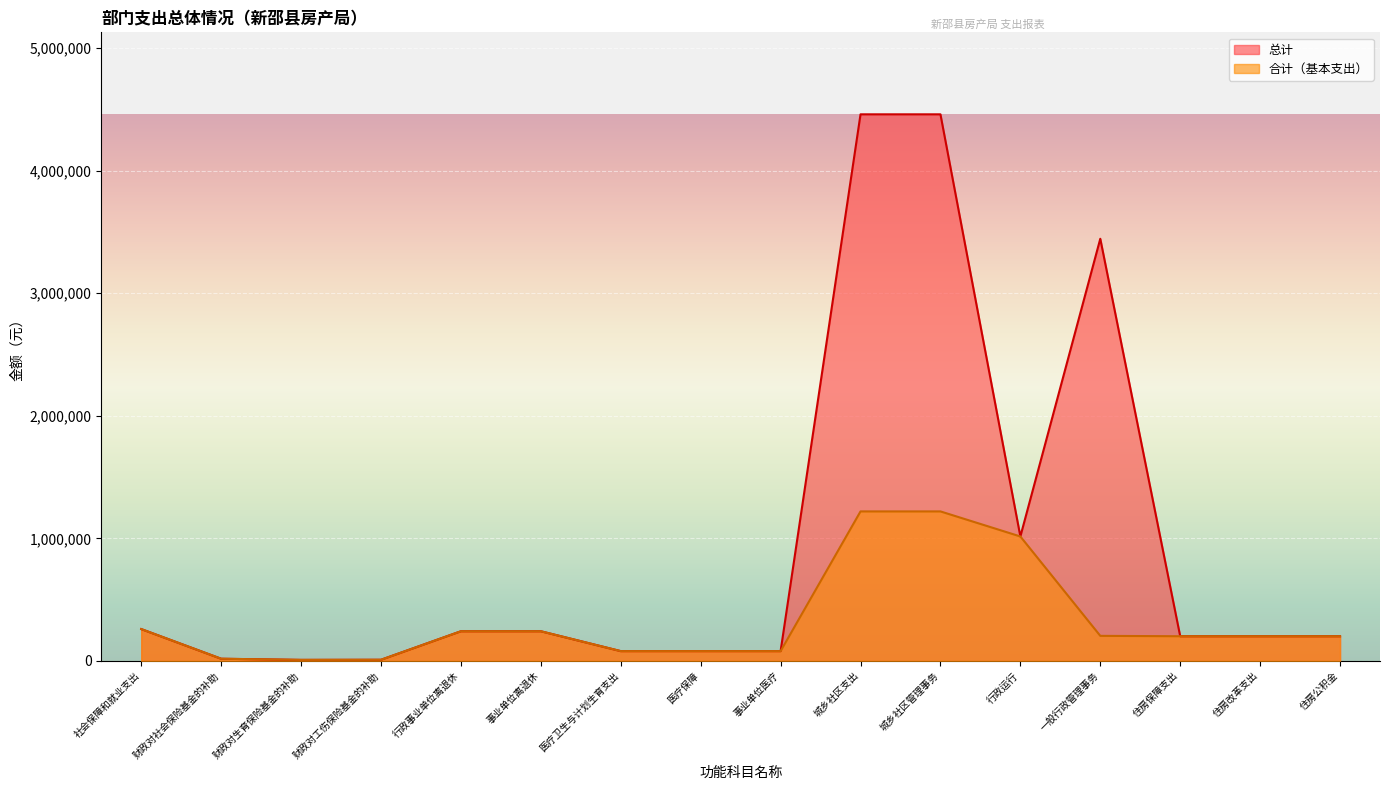

True or false: 合计（基本支出） and 总计 cross at least once.

False